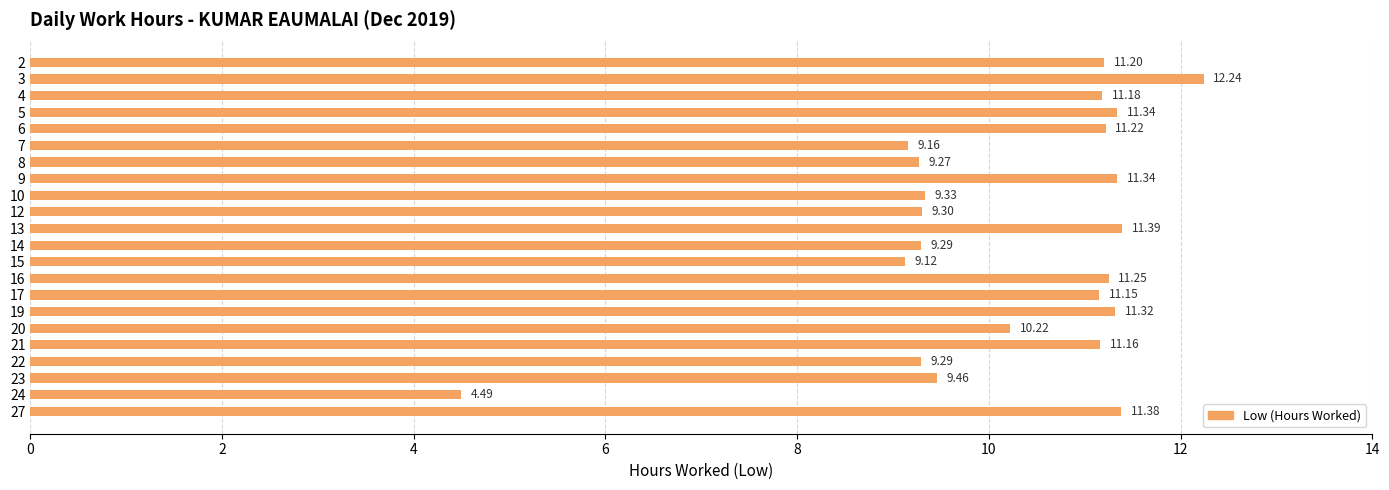

What is the sum of the values at 8 and 5?

20.6